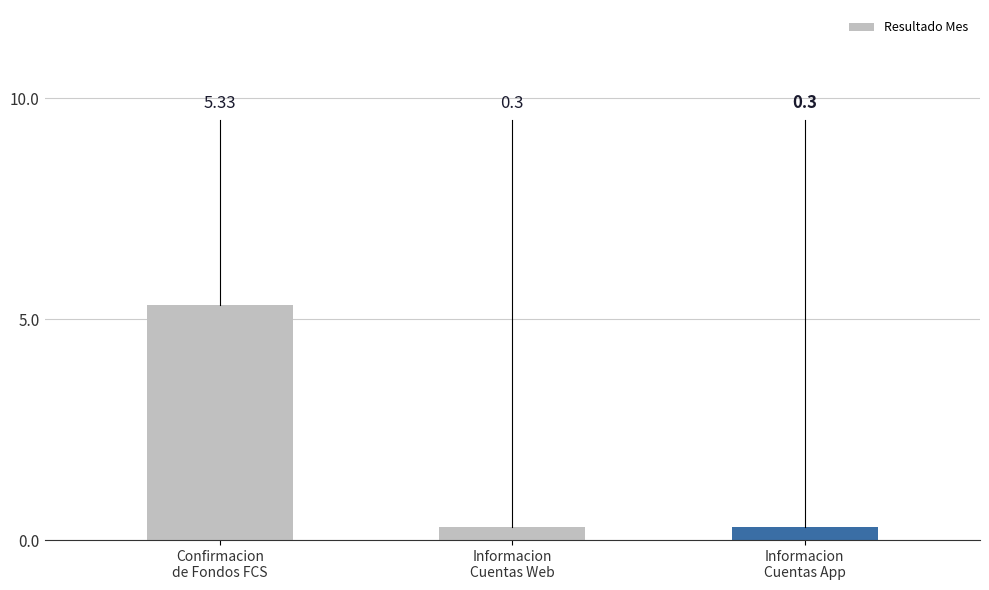

The value at Confirmacion
de Fondos FCS is 2.0. True or false?

False